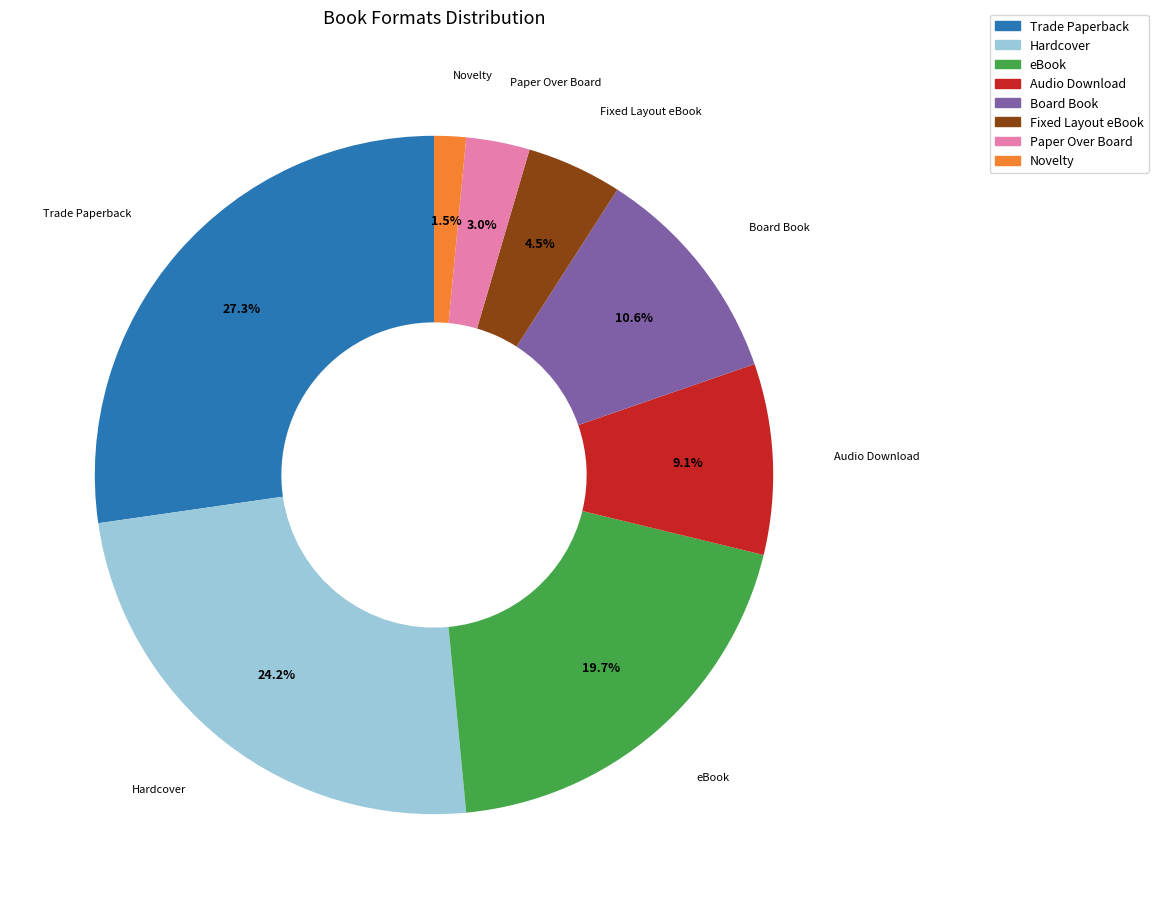

To the nearest percent, what is the combined percentage of Audio Download and Paper Over Board?

12%